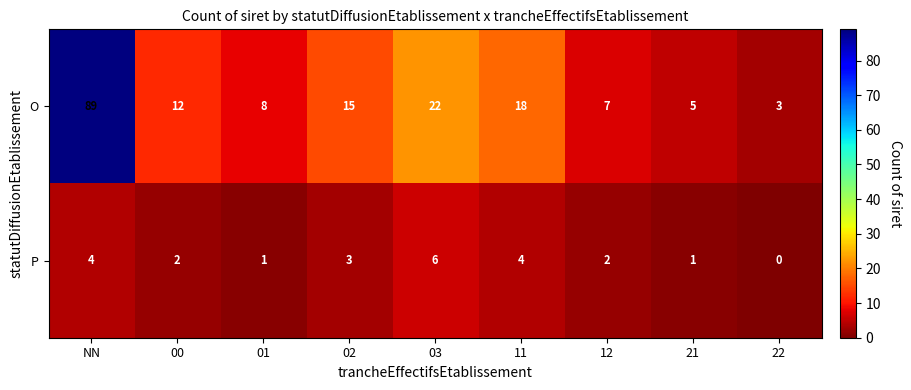

At 12, list the series in order from smallest to largest.

P, O